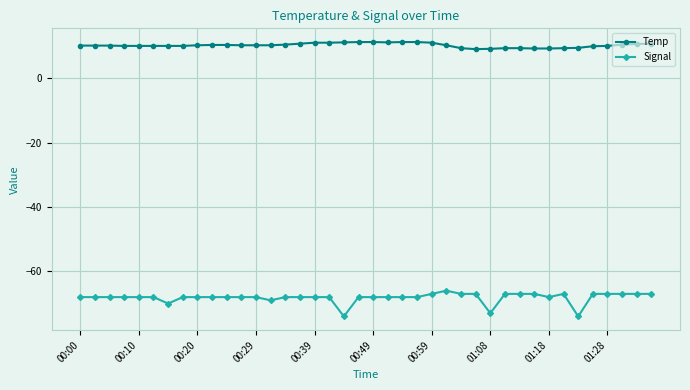

Which series has the largest range (max minus min)?

Signal